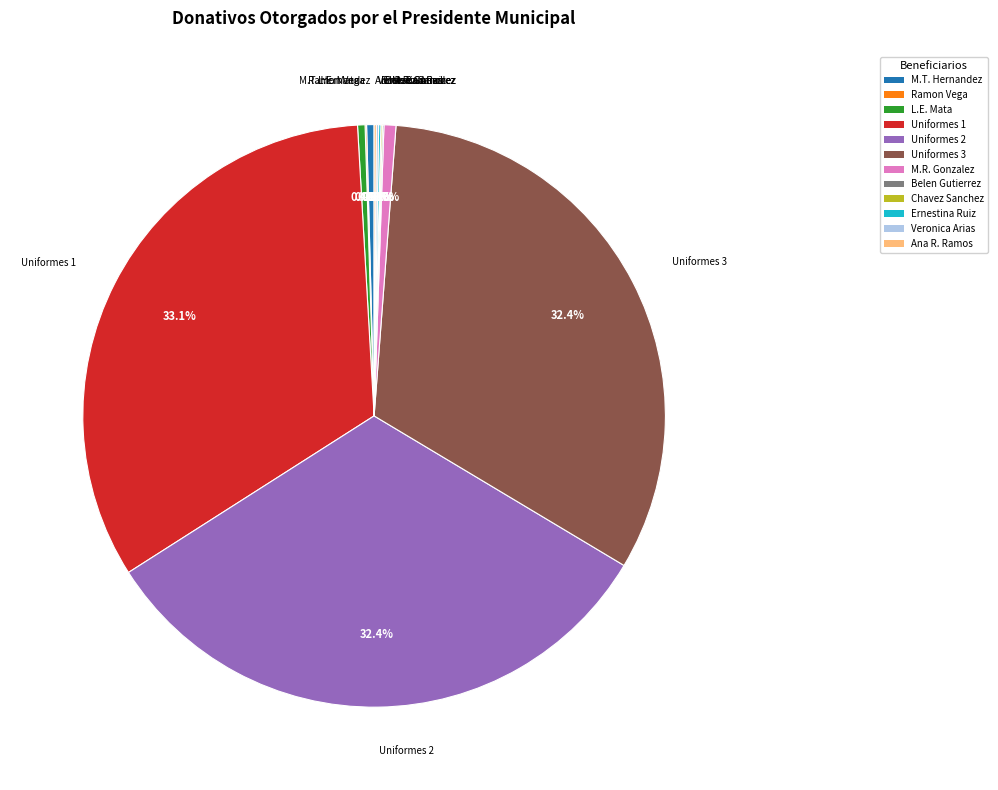

Combined, what portion of the pie is Uniformes 3 and L.E. Mata?

32.8%